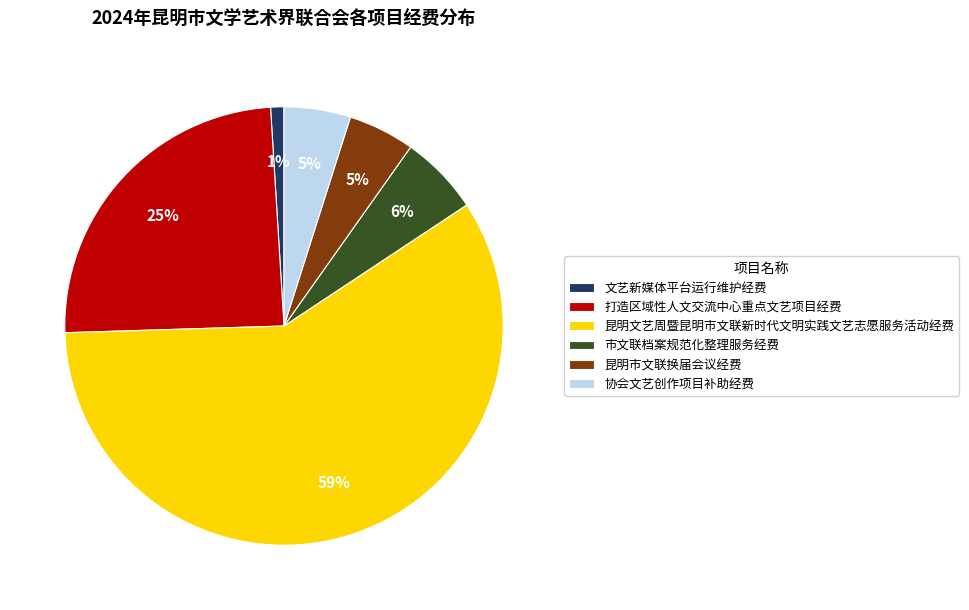

Do 文艺新媒体平台运行维护经费 and 昆明市文联换届会议经费 together represent more than half of the pie?

No